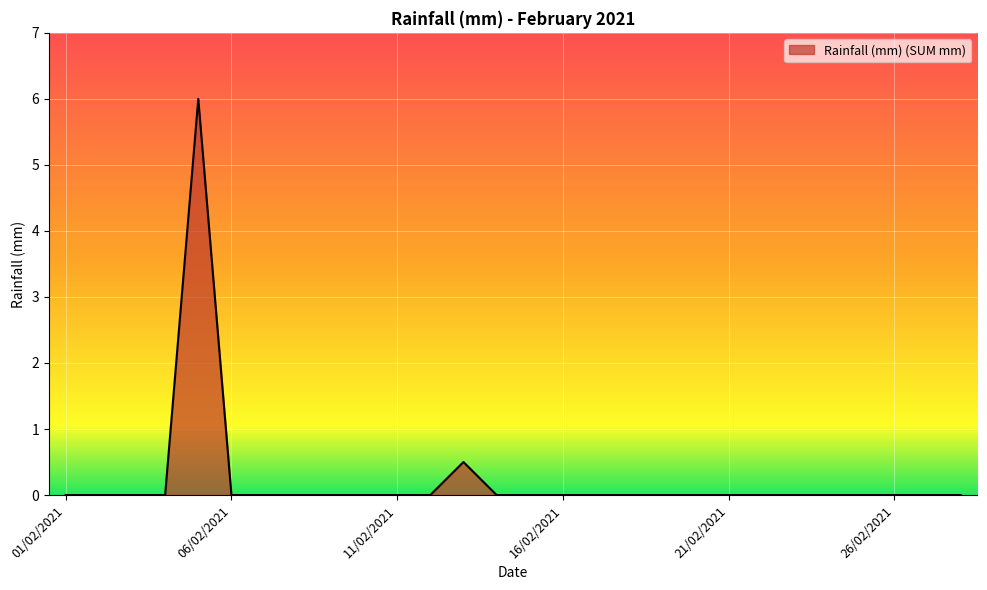

What is the difference between the maximum and minimum values?

6.0